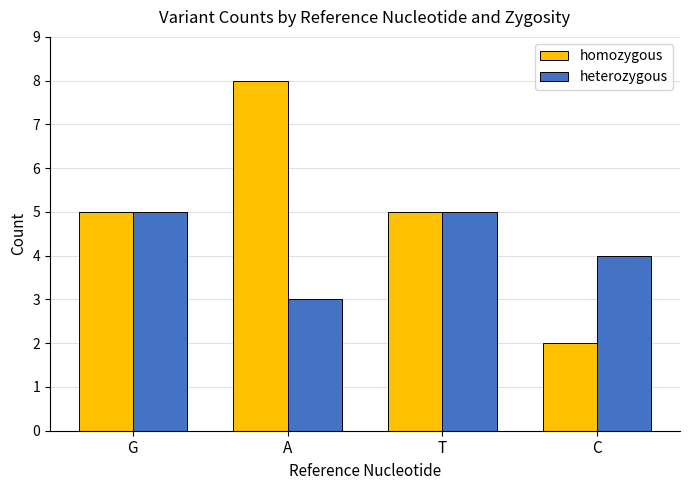

How many data points in heterozygous are less than 5?

2